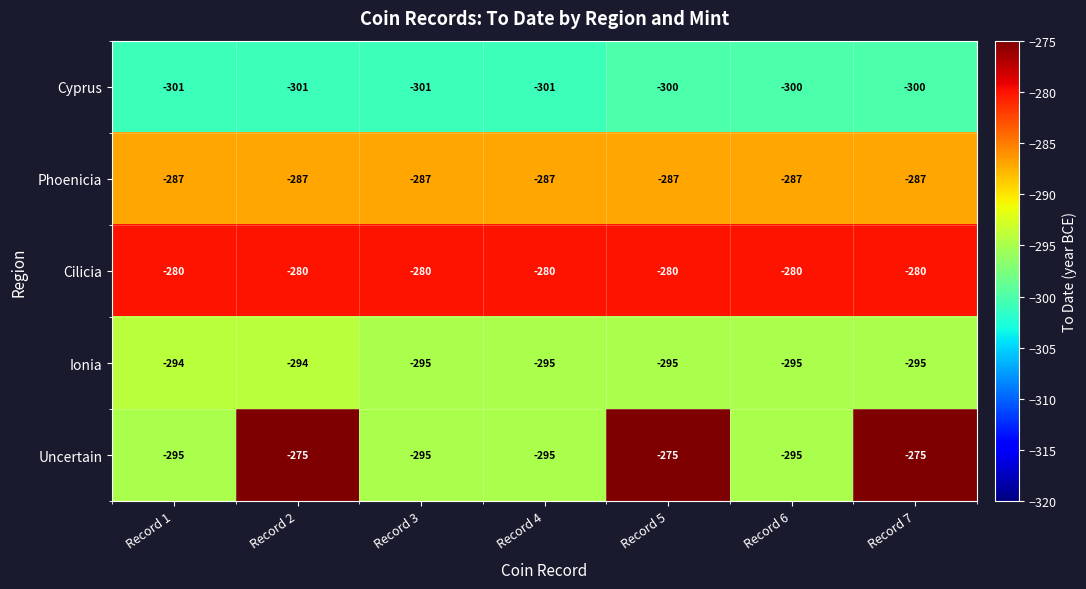

What is the sum of all Ionia values?

-2063